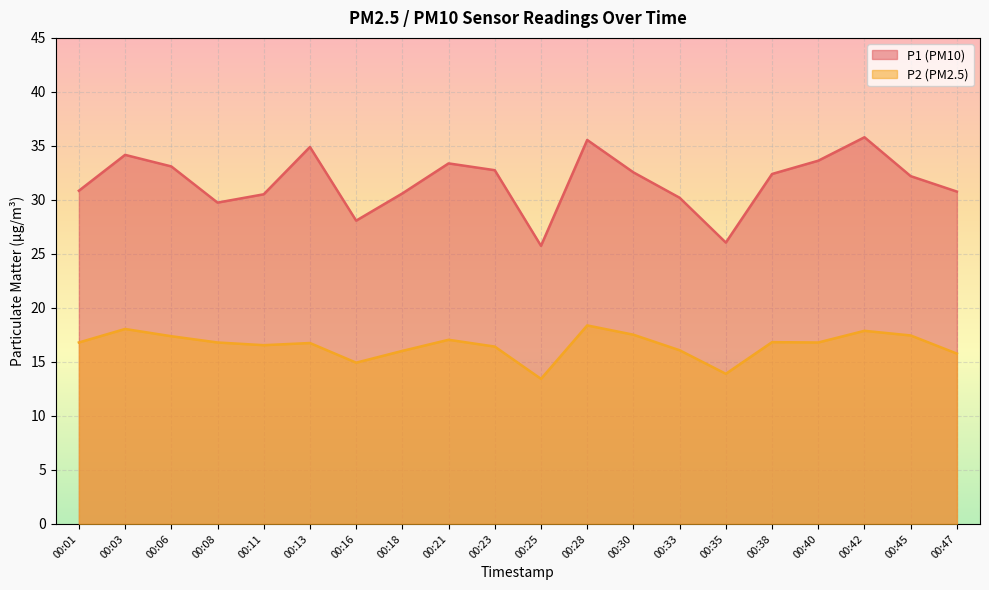

Where is the first local maximum for P1?

00:03